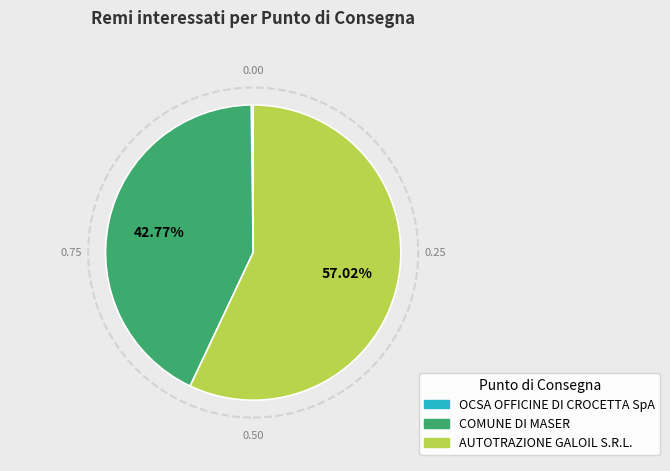

Which slice is the largest?

AUTOTRAZIONE GALOIL S.R.L.